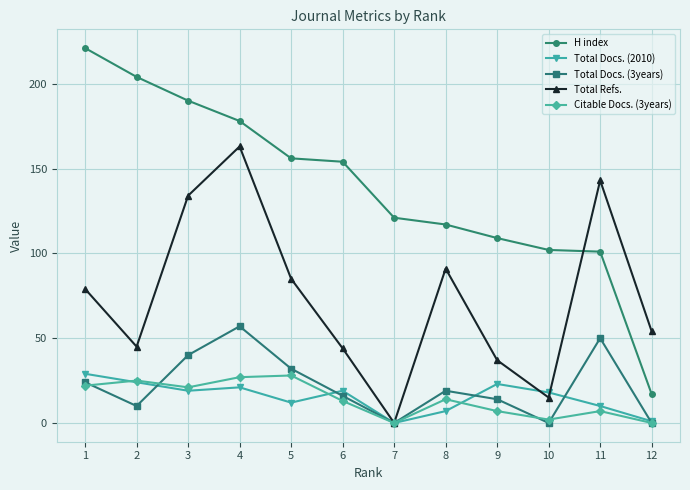

Which series has the largest total across all categories?

H index